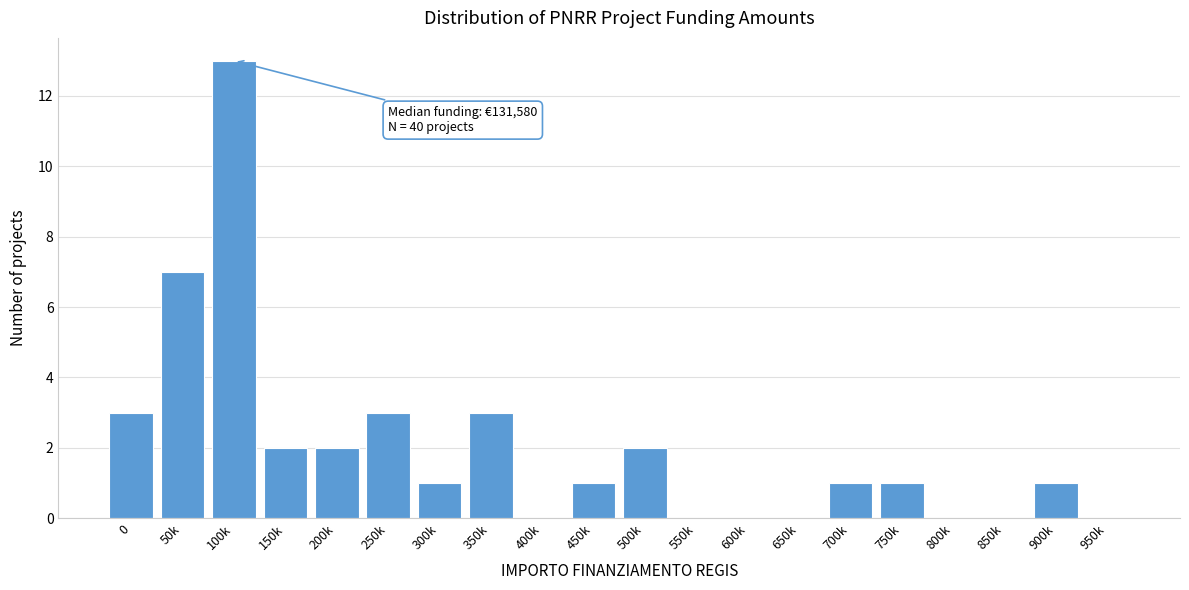

Reading left to right, list all the values displayed in this chart.

0=3	50k=7	100k=13	150k=2	200k=2	250k=3	300k=1	350k=3	400k=0	450k=1	500k=2	550k=0	600k=0	650k=0	700k=1	750k=1	800k=0	850k=0	900k=1	950k=0